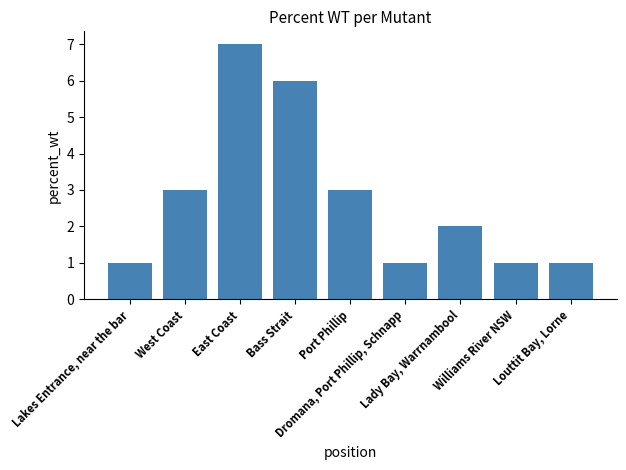

What is the average value?

3